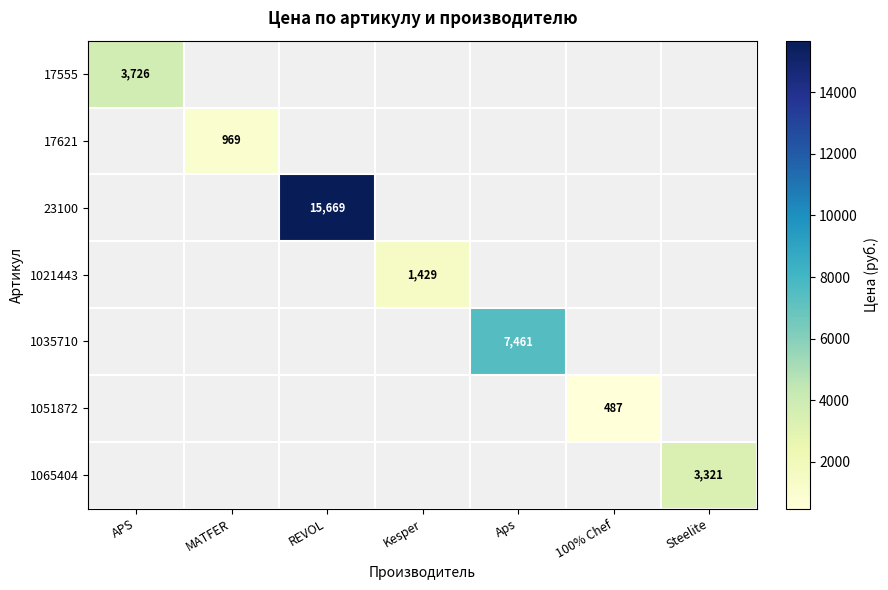

Between Kesper and Steelite, which is larger?

Steelite